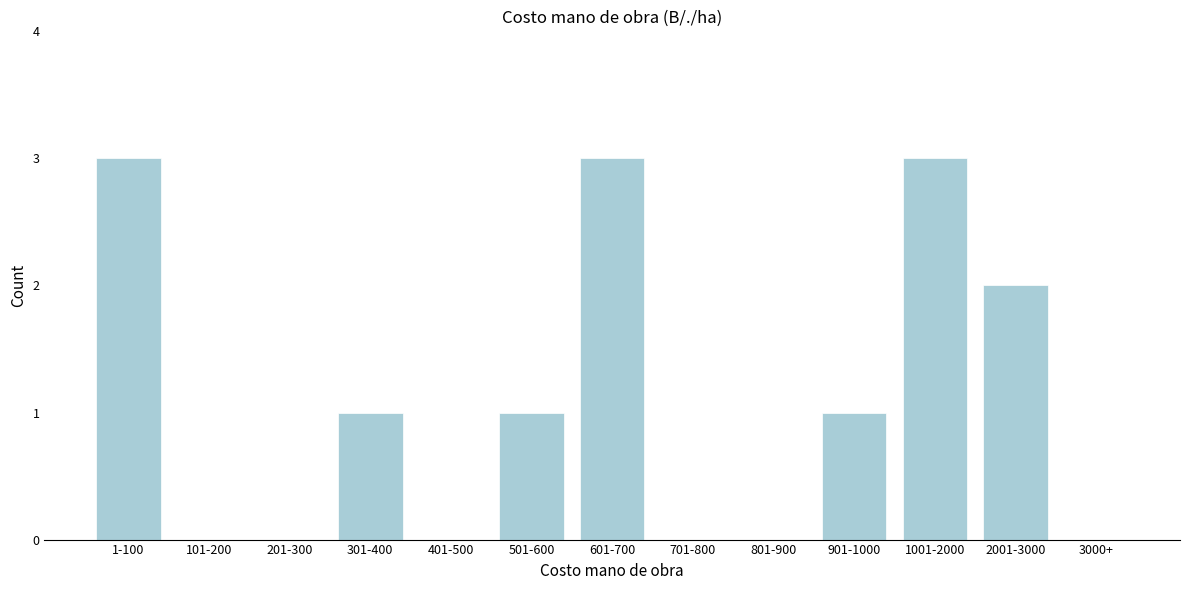

Reading left to right, list all the values displayed in this chart.

1-100=3	101-200=0	201-300=0	301-400=1	401-500=0	501-600=1	601-700=3	701-800=0	801-900=0	901-1000=1	1001-2000=3	2001-3000=2	3000+=0